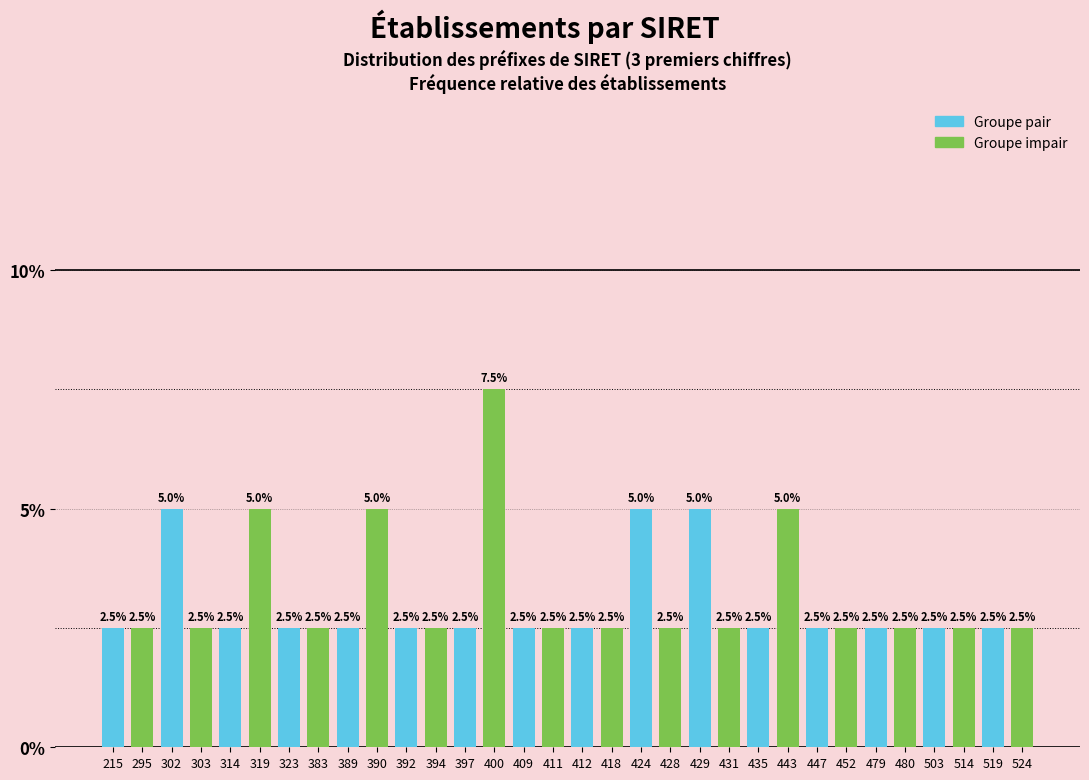

Reading right to left, extract all data points from this chart.

524=2.5	519=2.5	514=2.5	503=2.5	480=2.5	479=2.5	452=2.5	447=2.5	443=5.0	435=2.5	431=2.5	429=5.0	428=2.5	424=5.0	418=2.5	412=2.5	411=2.5	409=2.5	400=7.5	397=2.5	394=2.5	392=2.5	390=5.0	389=2.5	383=2.5	323=2.5	319=5.0	314=2.5	303=2.5	302=5.0	295=2.5	215=2.5